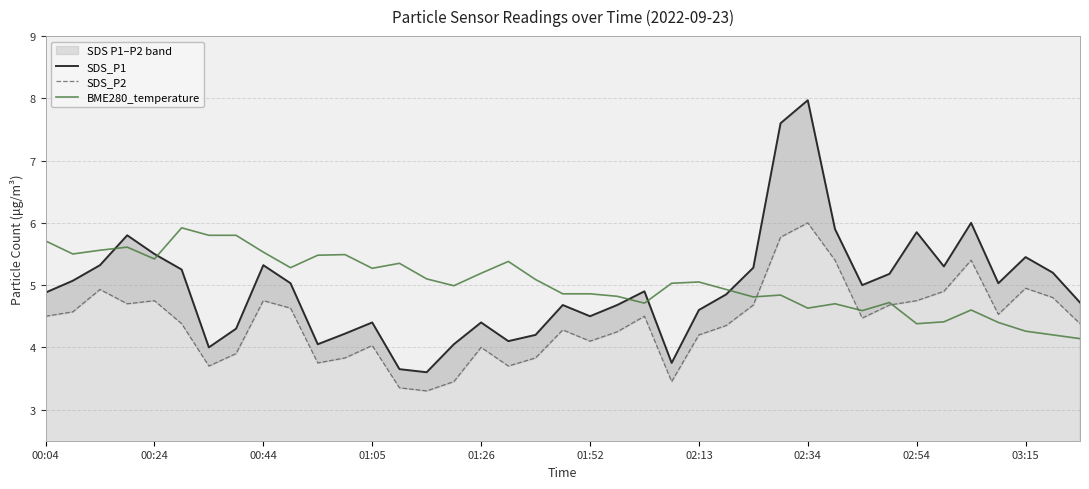

How many data points in SDS_P2 are above 4?

28